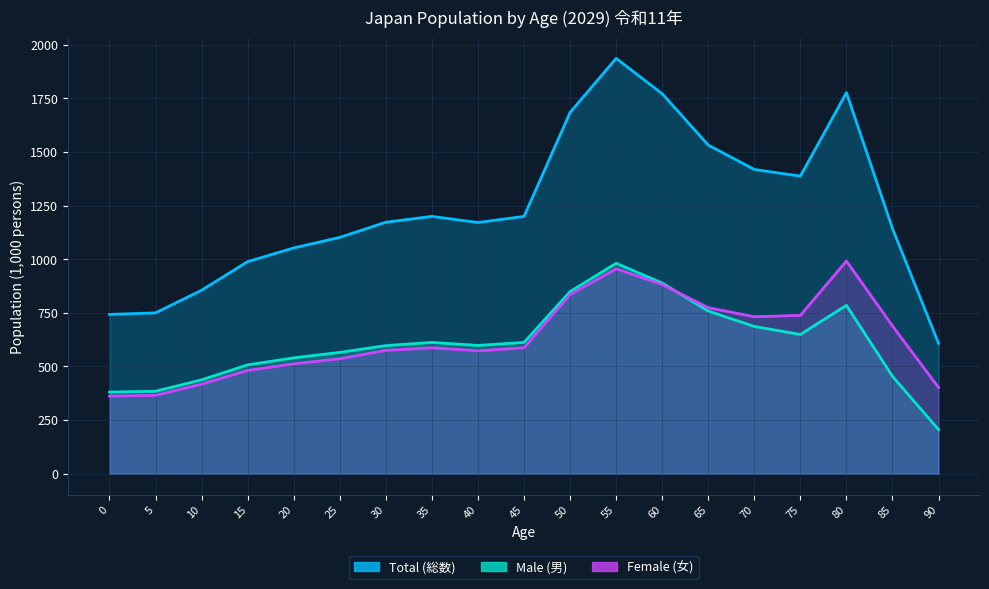

What is the total value across all series at 15?

1977.6